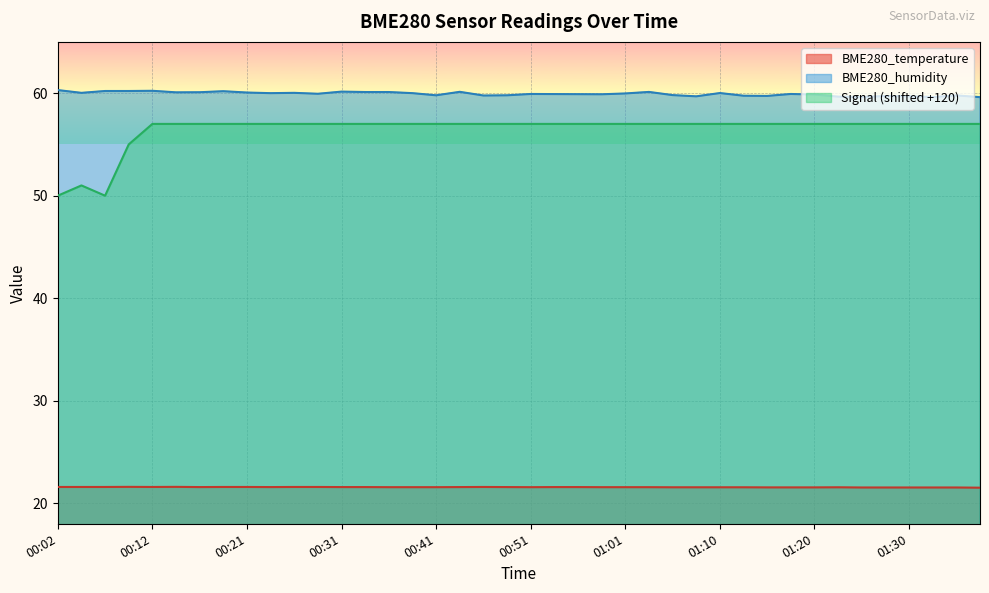

Reading right to left, list all the values displayed in this chart.

BME280_temperature: 21.5	21.5	21.5	21.5	21.5	21.5	21.6	21.6	21.6	21.6	21.6	21.6	21.6	21.6	21.6	21.6	21.6	21.6	21.6	21.6	21.6	21.6	21.6	21.6	21.6	21.6	21.6	21.6	21.6	21.6	21.6	21.6	21.6	21.6	21.6	21.6	21.6	21.6	21.6	21.6
BME280_humidity: 59.6	59.8	59.6	59.7	59.7	59.6	59.7	59.9	59.9	59.7	59.8	60.0	59.7	59.8	60.1	60.0	59.9	59.9	59.9	59.9	59.8	59.8	60.1	59.8	60.0	60.1	60.1	60.1	59.9	60.0	60.0	60.1	60.2	60.1	60.1	60.2	60.2	60.2	60.0	60.3
Signal: 57.0	57.0	57.0	57.0	57.0	57.0	57.0	57.0	57.0	57.0	57.0	57.0	57.0	57.0	57.0	57.0	57.0	57.0	57.0	57.0	57.0	57.0	57.0	57.0	57.0	57.0	57.0	57.0	57.0	57.0	57.0	57.0	57.0	57.0	57.0	57.0	55.0	50.0	51.0	50.0